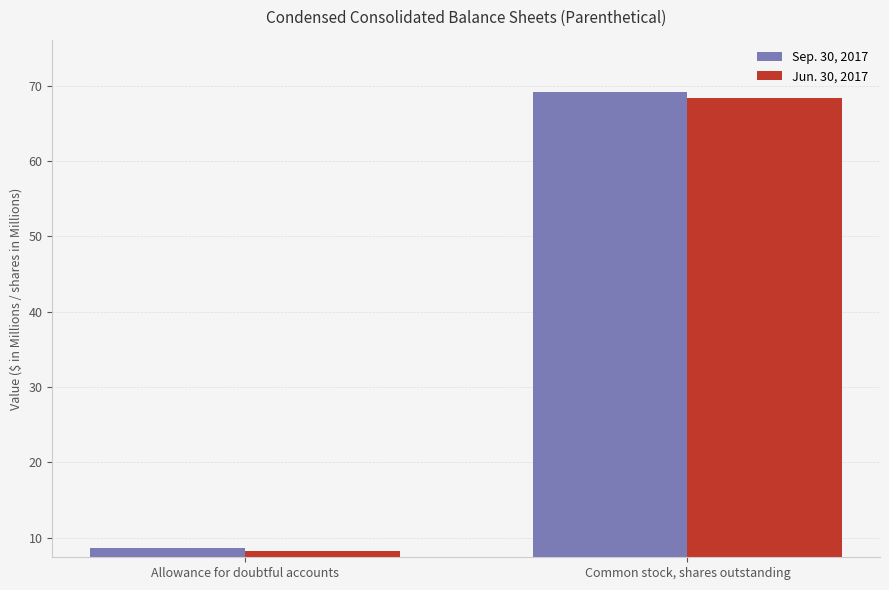

How many bars are there in total?

4